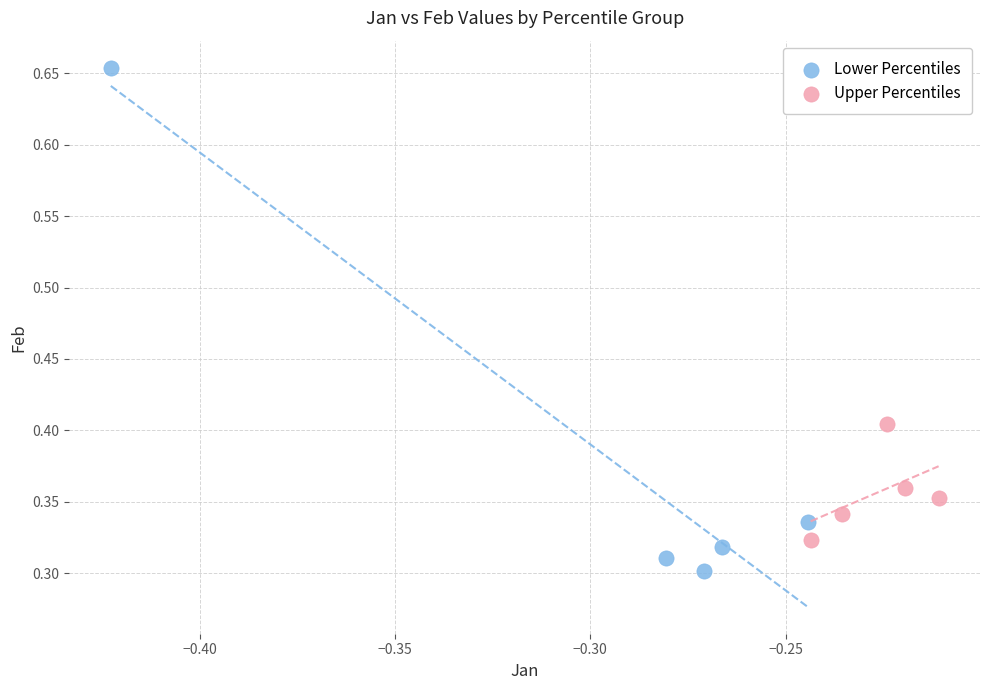

Which series contains the highest Y value?

Lower Percentiles